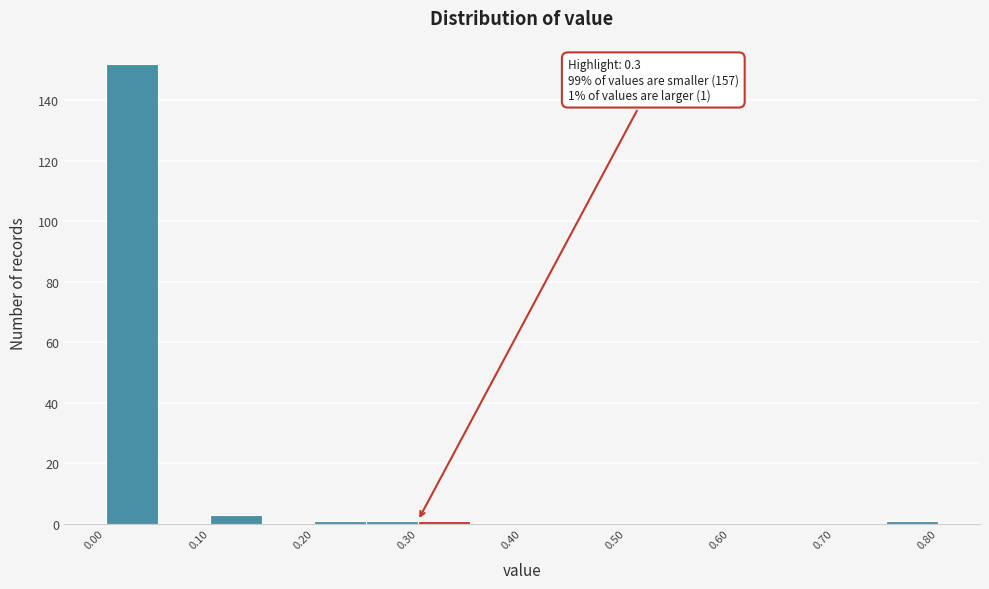

Over which range of the x-axis is the bar tallest?

0.00 to 0.05